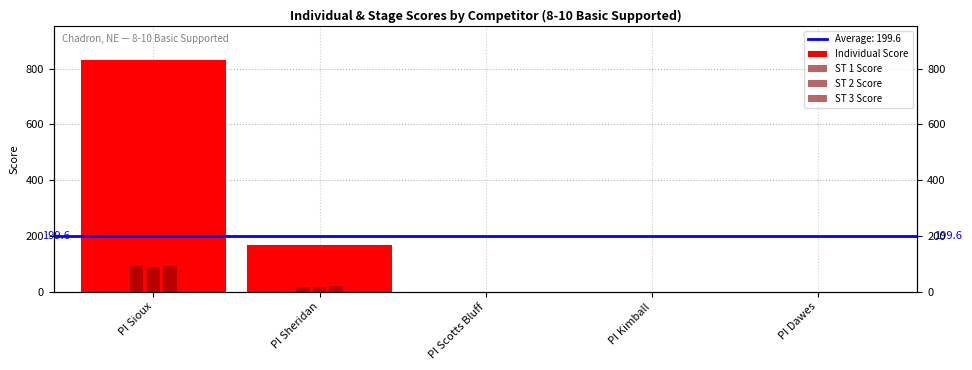

Is the value of ST 2 Score at PI Kimball greater than the value of Individual Score at PI Sioux?

No